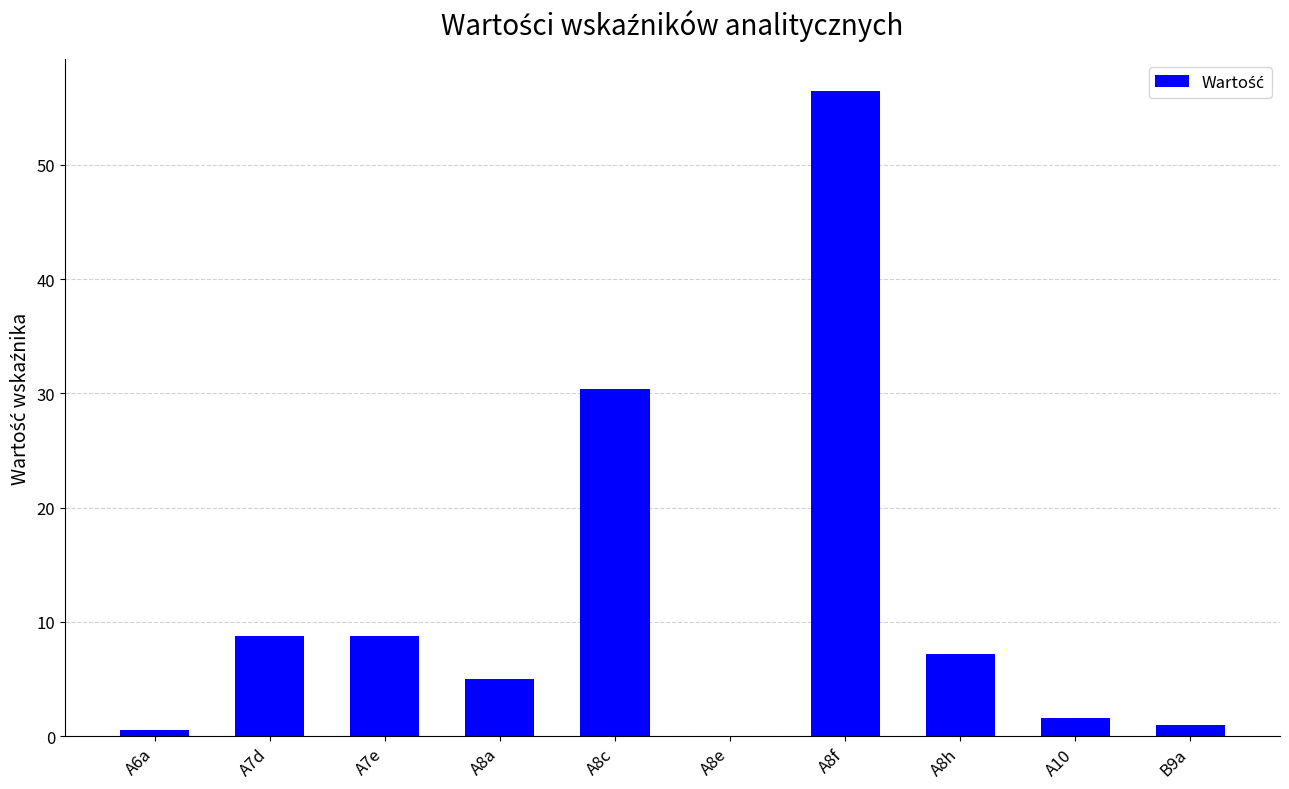

At which label is the value closest to 28?

A8c